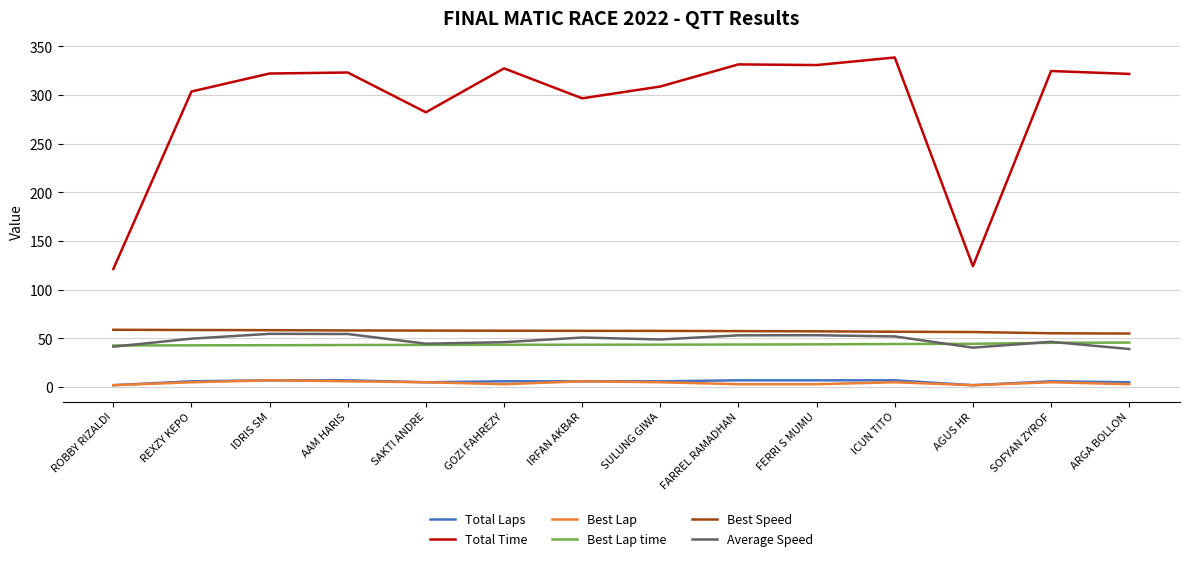

At how many categories does at least one series exceed 19?

14